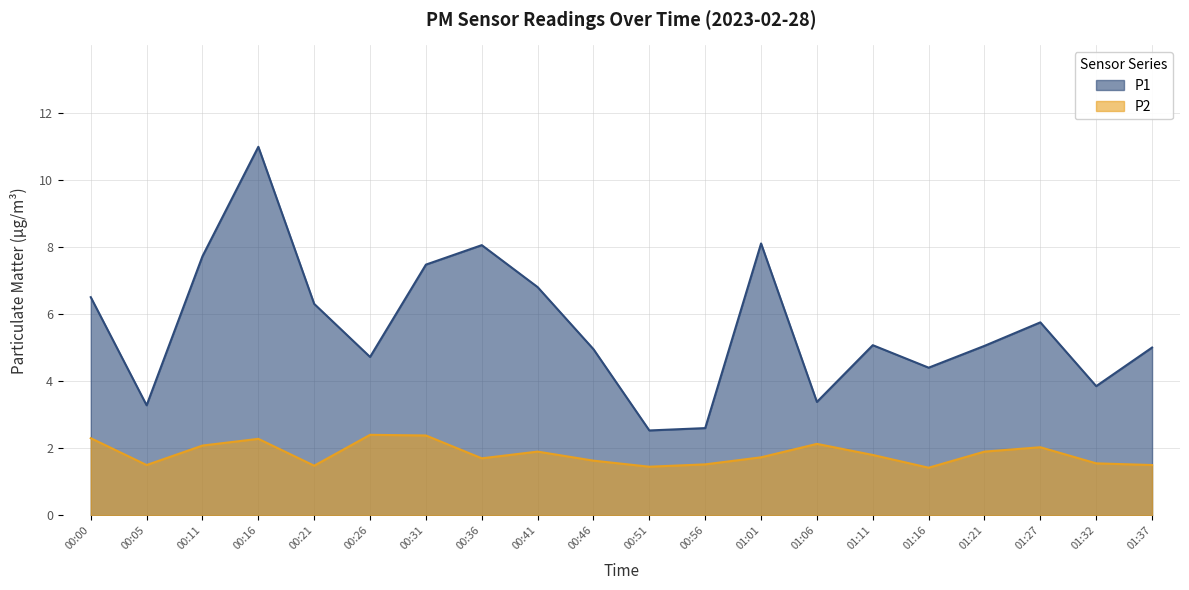

What is the difference between the highest and lowest values at 00:41?

4.9